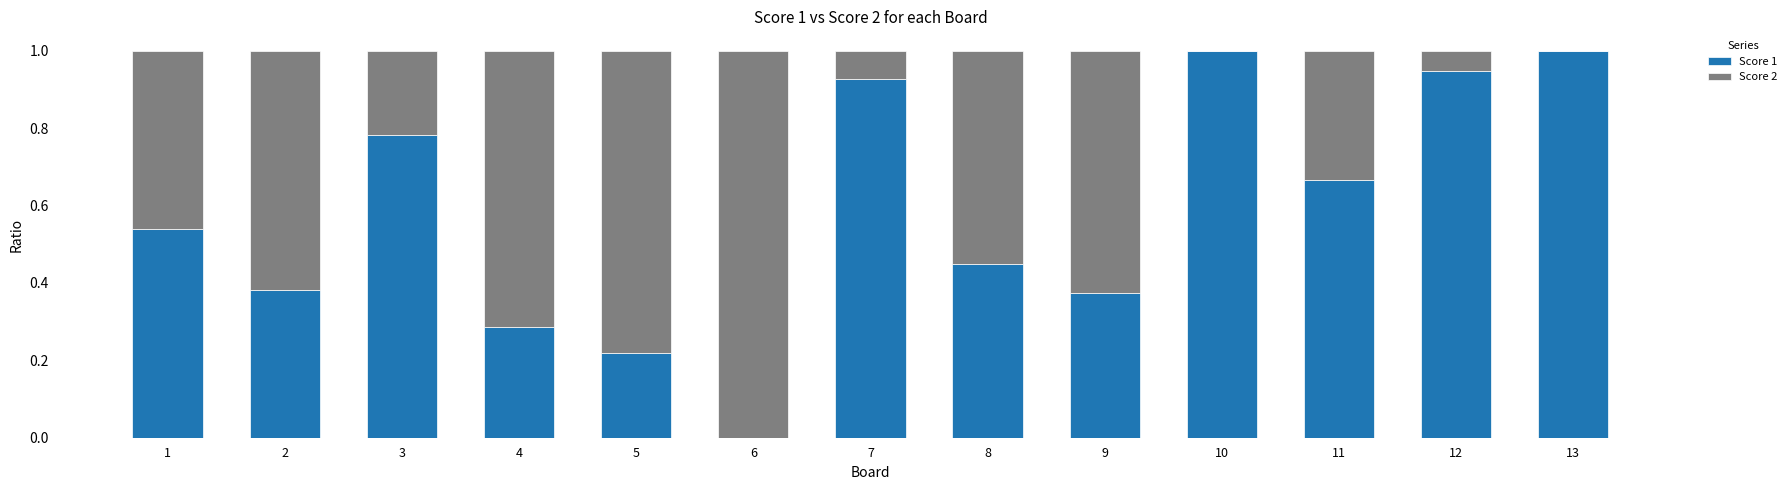

Are the bars horizontal?

No